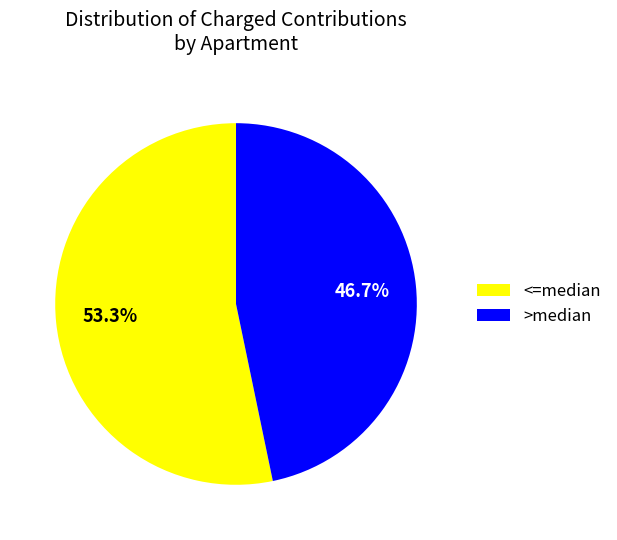

Count the number of slices in the pie.

2